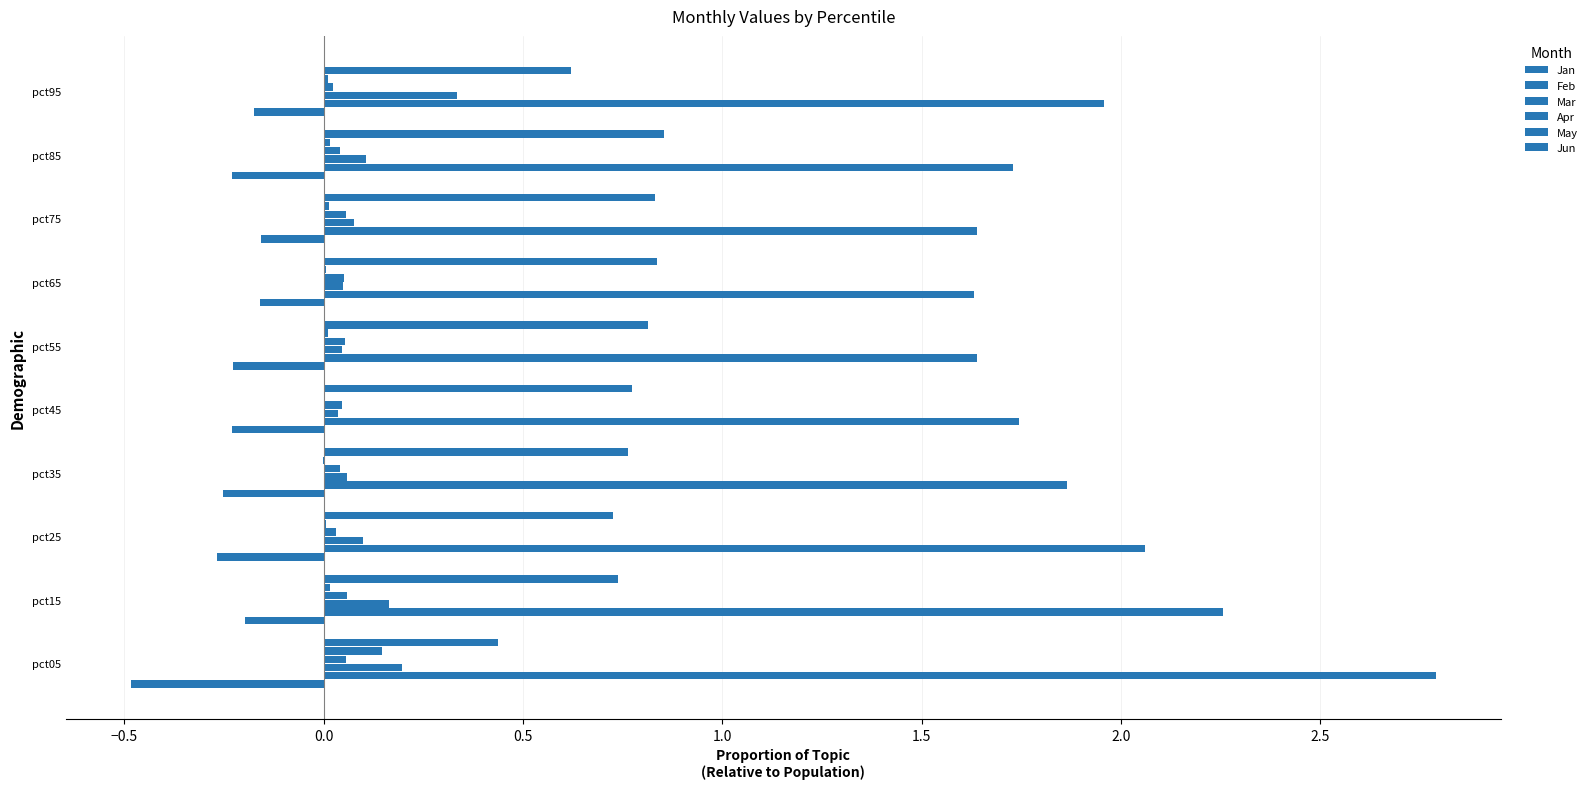

How many distinct data groups are displayed?

6